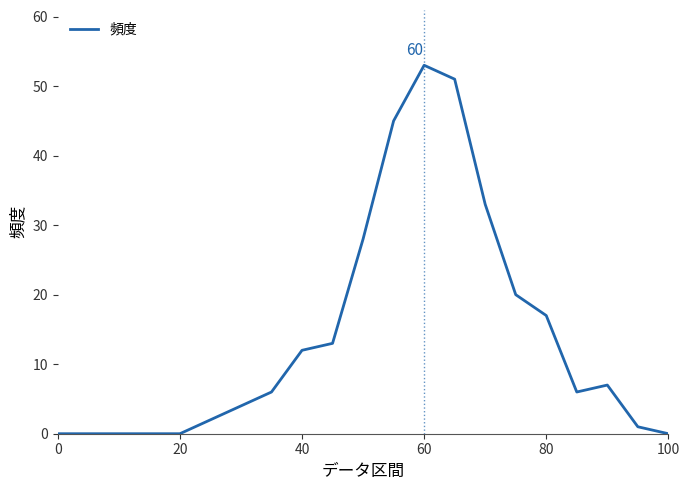

What is the difference between the maximum and minimum values?

53